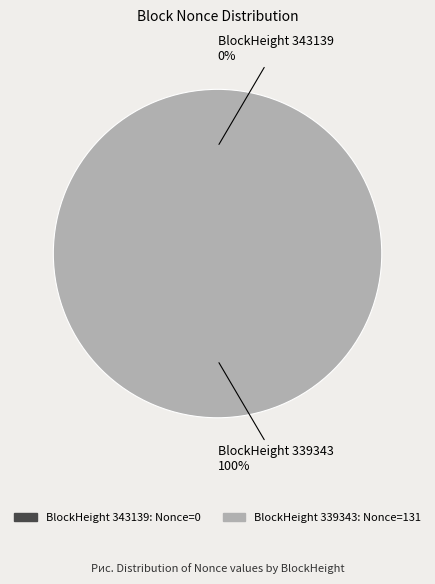

To the nearest percent, what is the difference between the 343139 and 339343 slice percentages?

100%